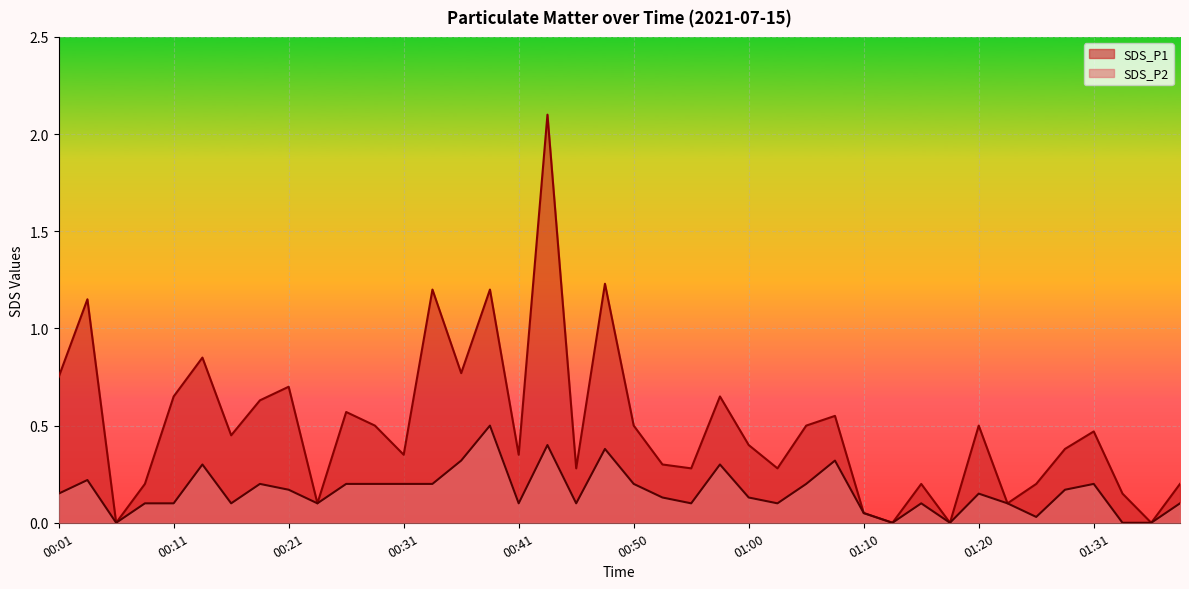

What is the label of the 20th point from the left?

00:48